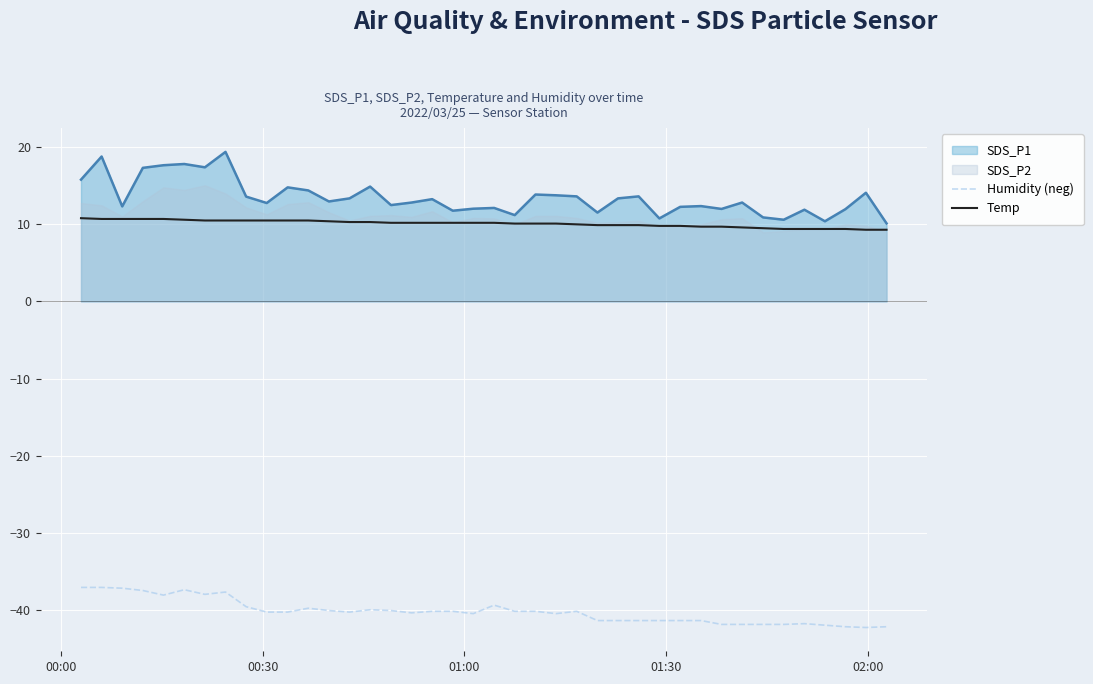

How many values in the Humidity (neg) series exceed -40?

11